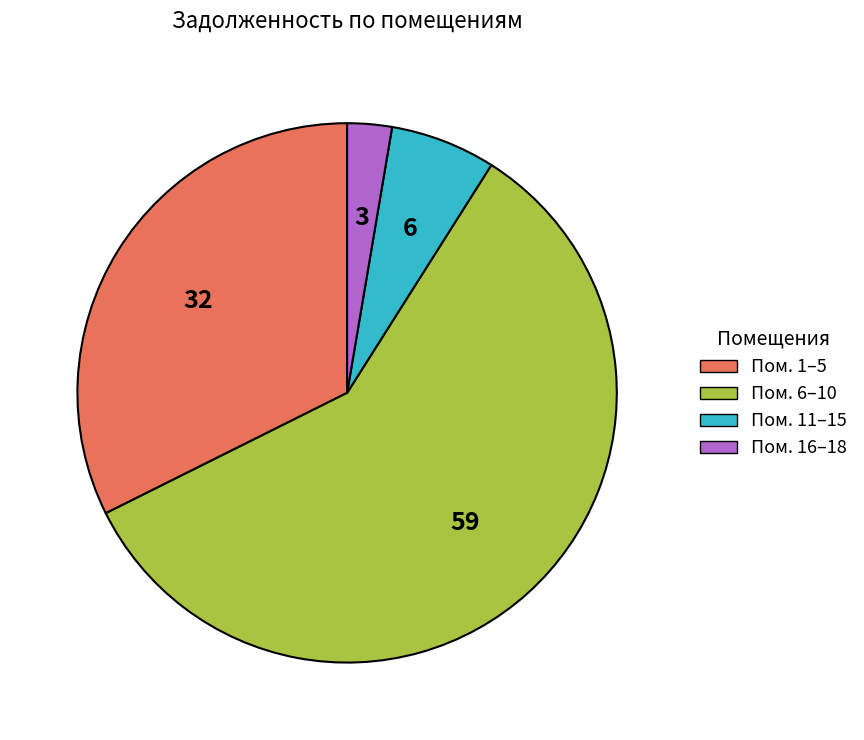

Is the sum of Пом. 16–18 and Пом. 11–15 greater than half?

No